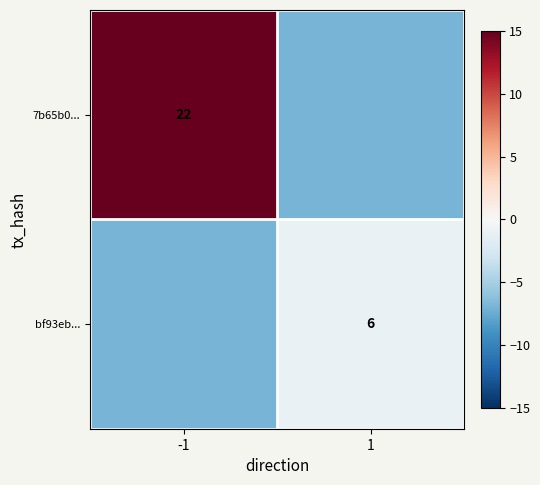

True or false: bf93eb... has a value of 6 at 1.

True